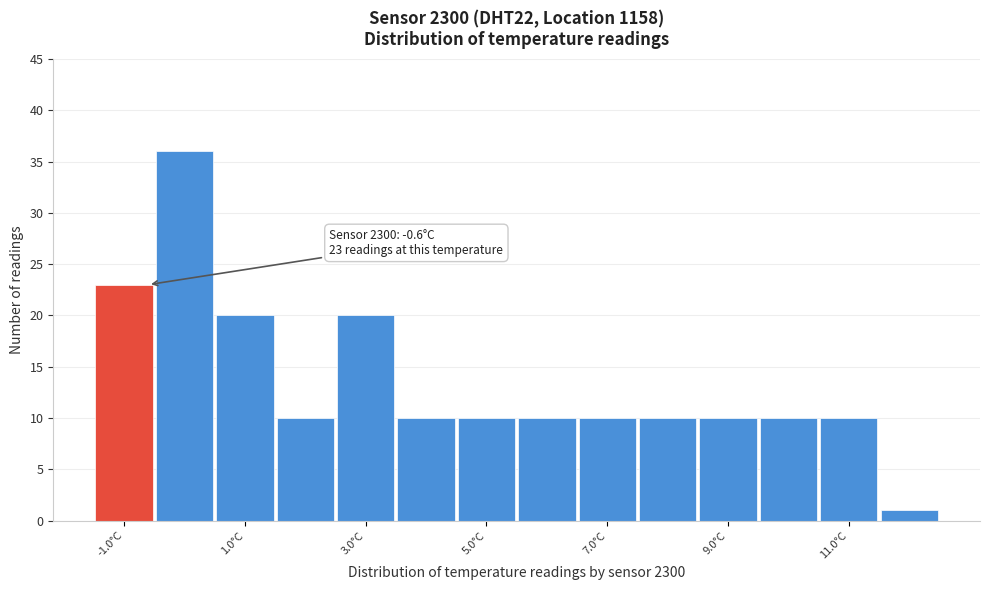

Which range on the x-axis has the tallest bar?

-0.5 to 0.5